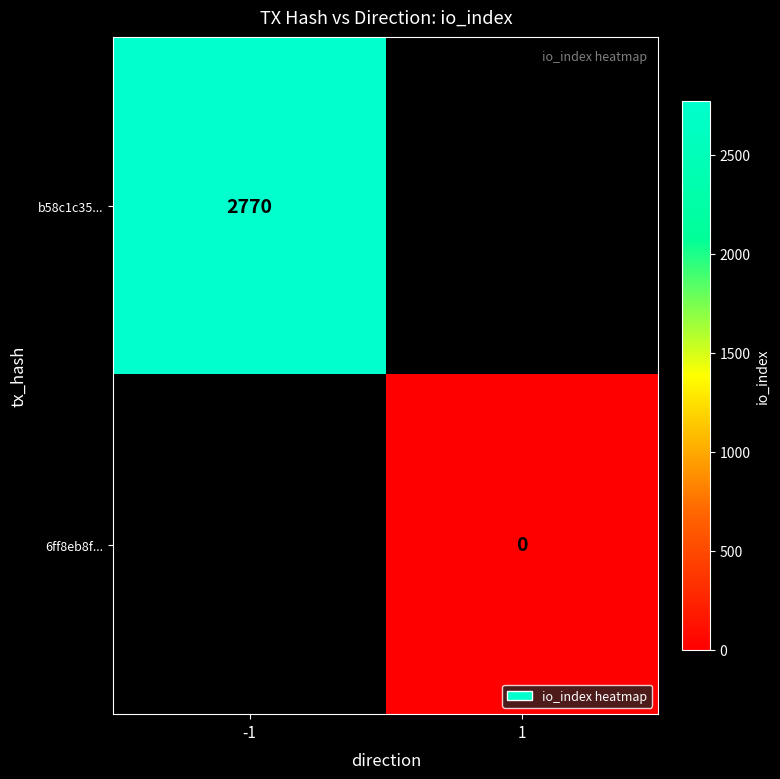

True or false: b58c1c35... has a value of 4212 at -1.

False